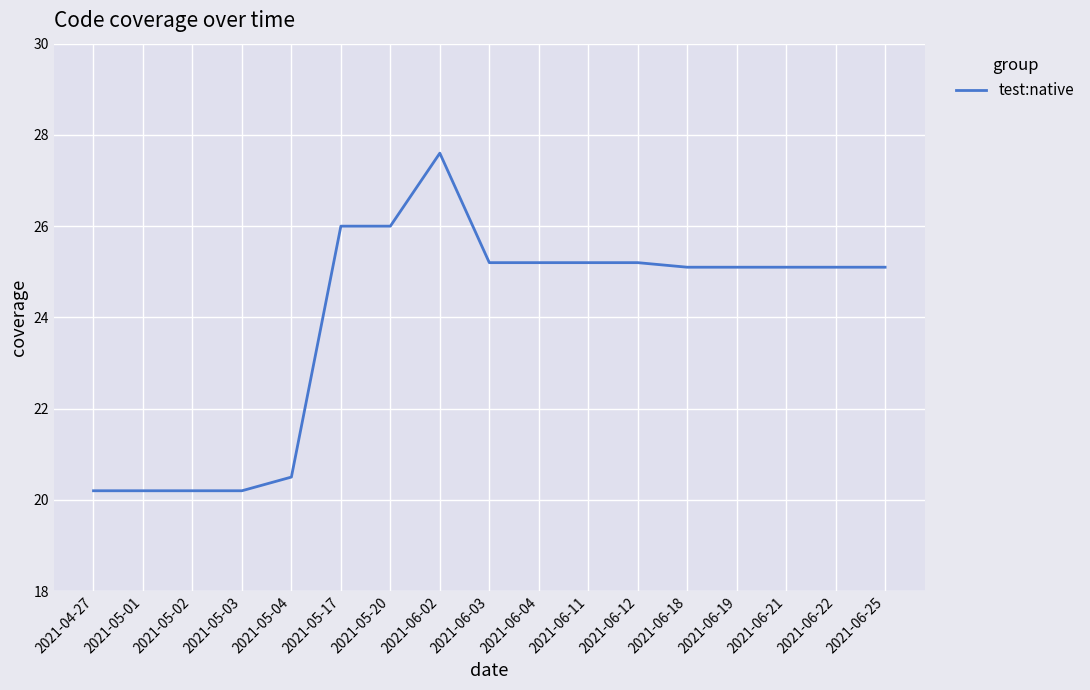

Does the chart have visible grid lines?

Yes